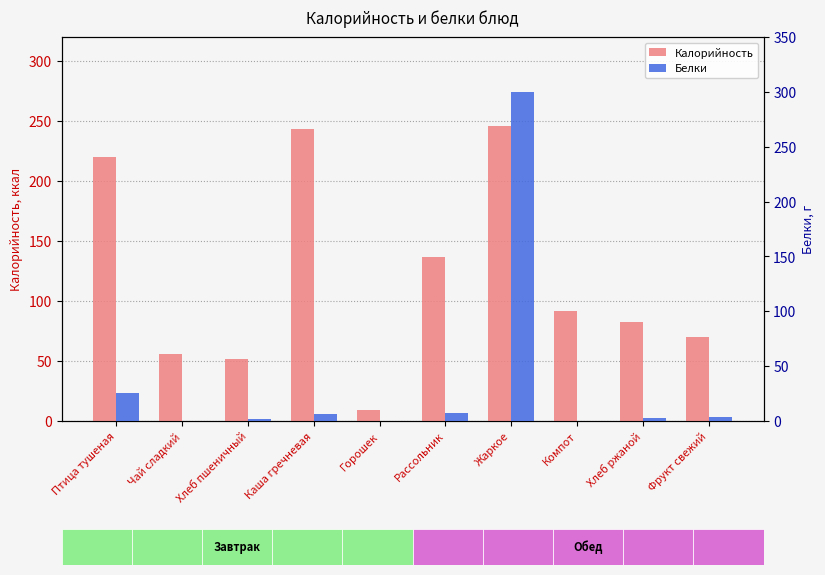

Rank the series at Рассольник from highest to lowest value.

Калорийность, Белки